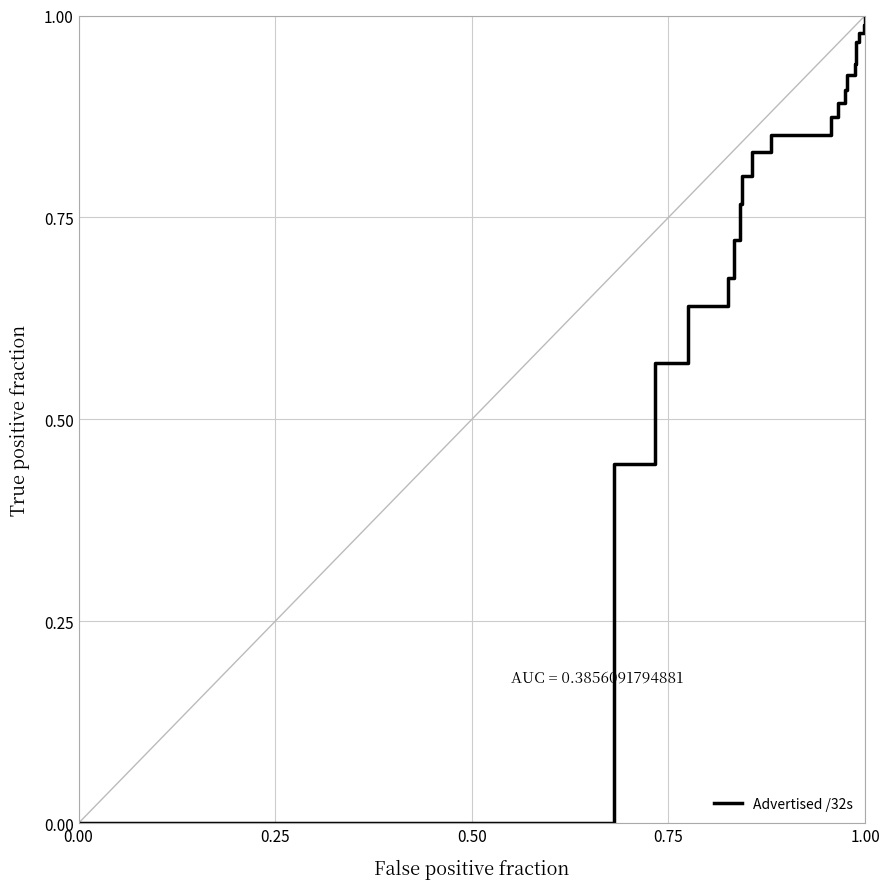

How many lines are shown in the chart?

1